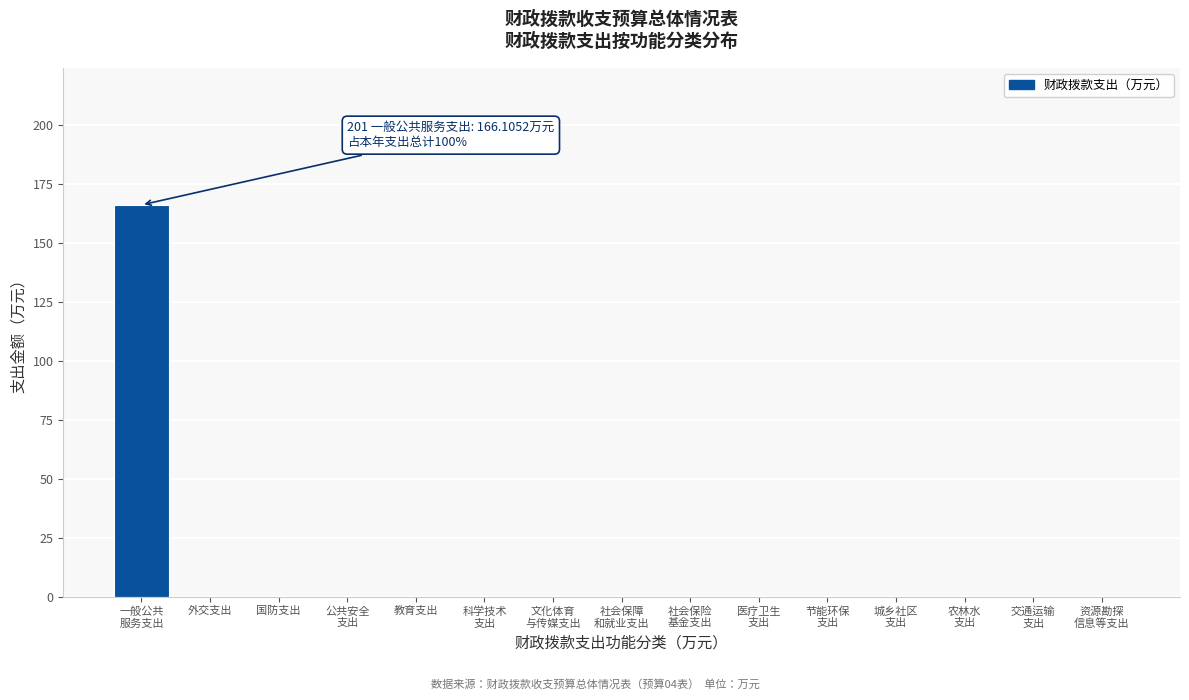

True or false: the data shows 0.0 at 外交支出.

True